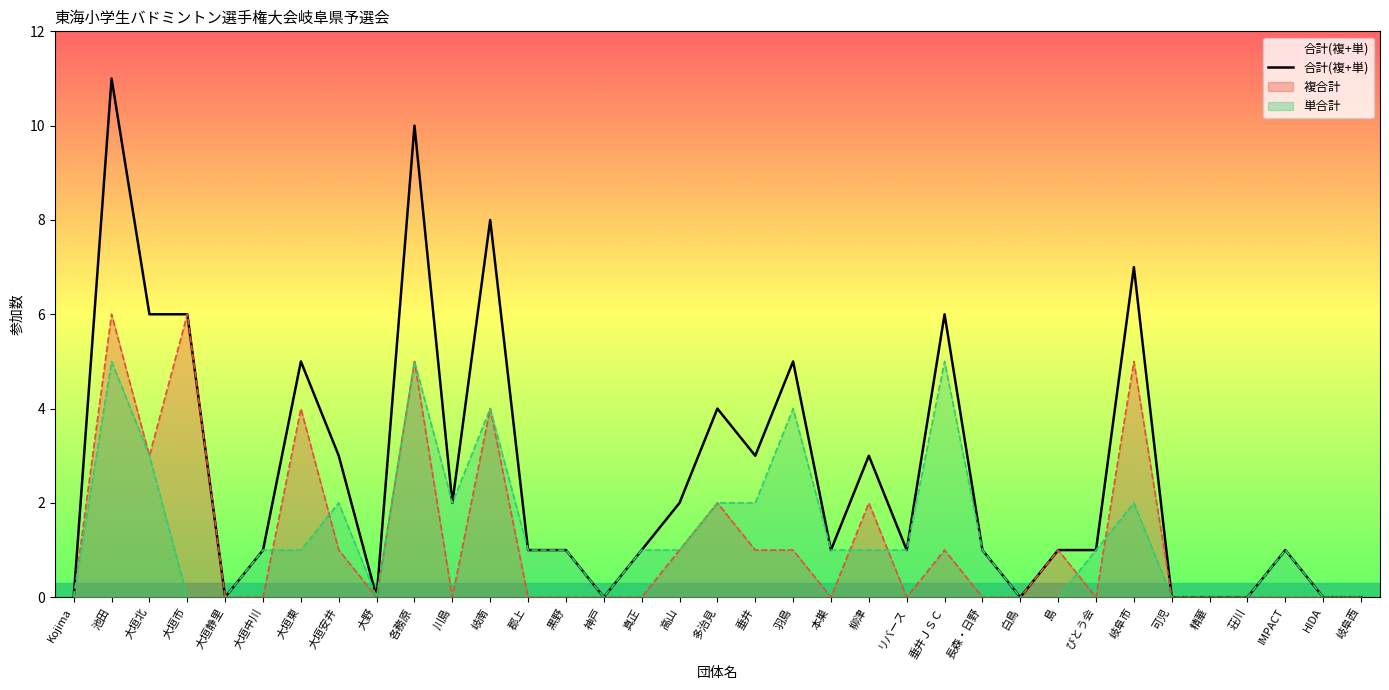

Does the chart display data point markers on the line(s)?

No